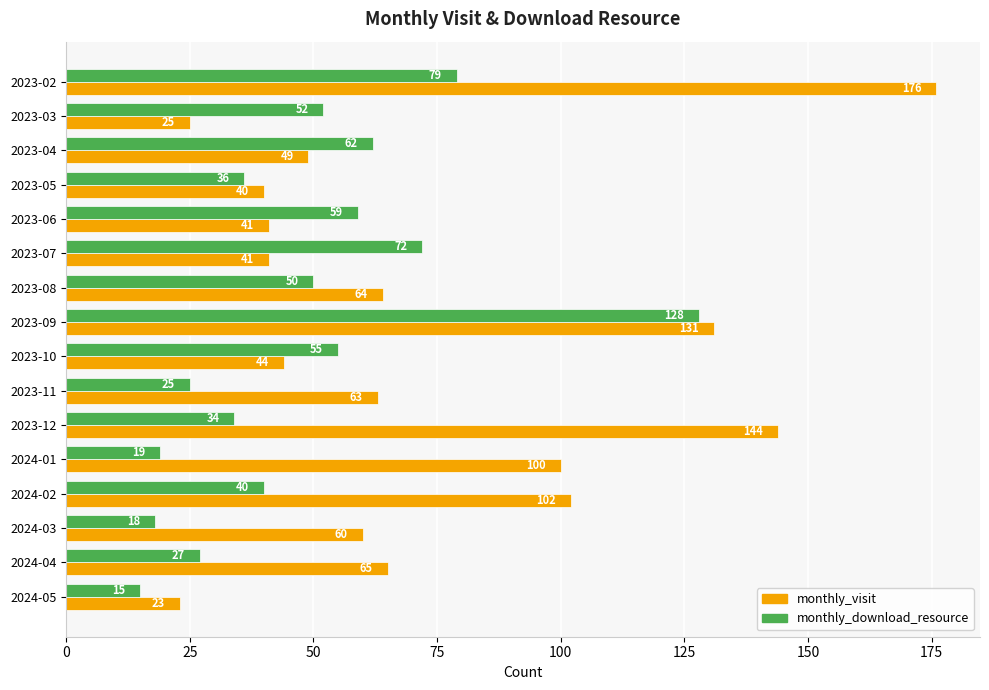

The monthly_visit series shows 16 at 2024-05. True or false?

False